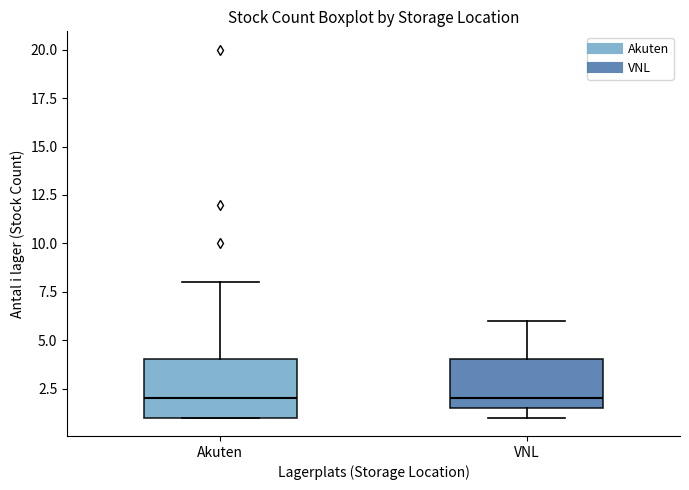

Comparing the boxes themselves (not the whiskers), which one is the tallest?

Akuten